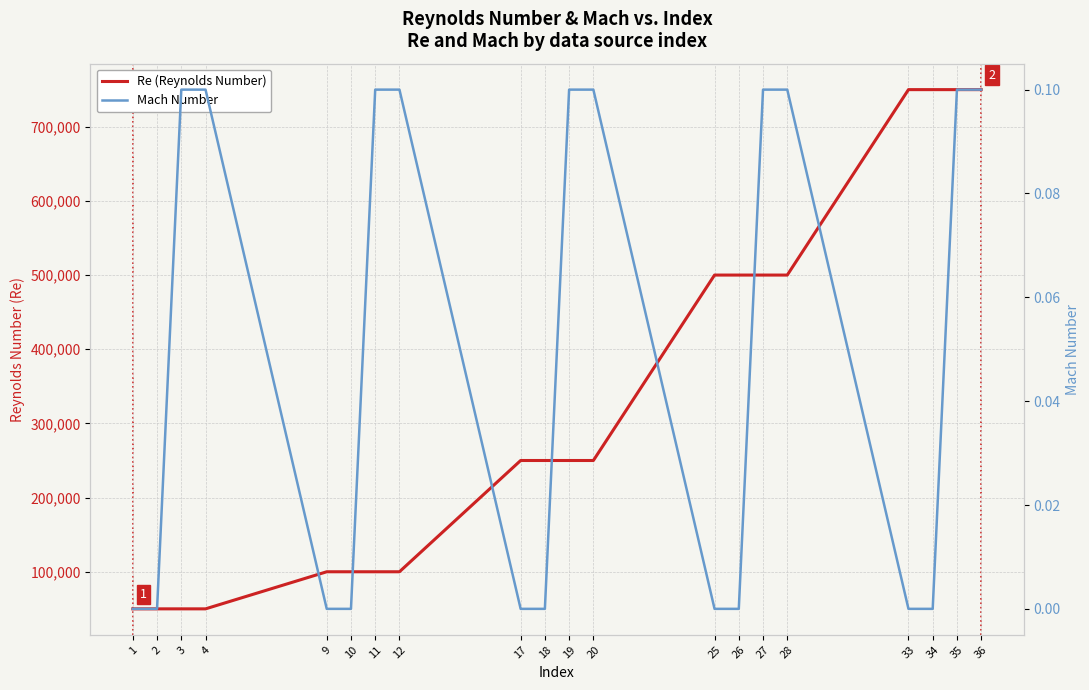

The value of Mach Number at 36 is 0.1. True or false?

True